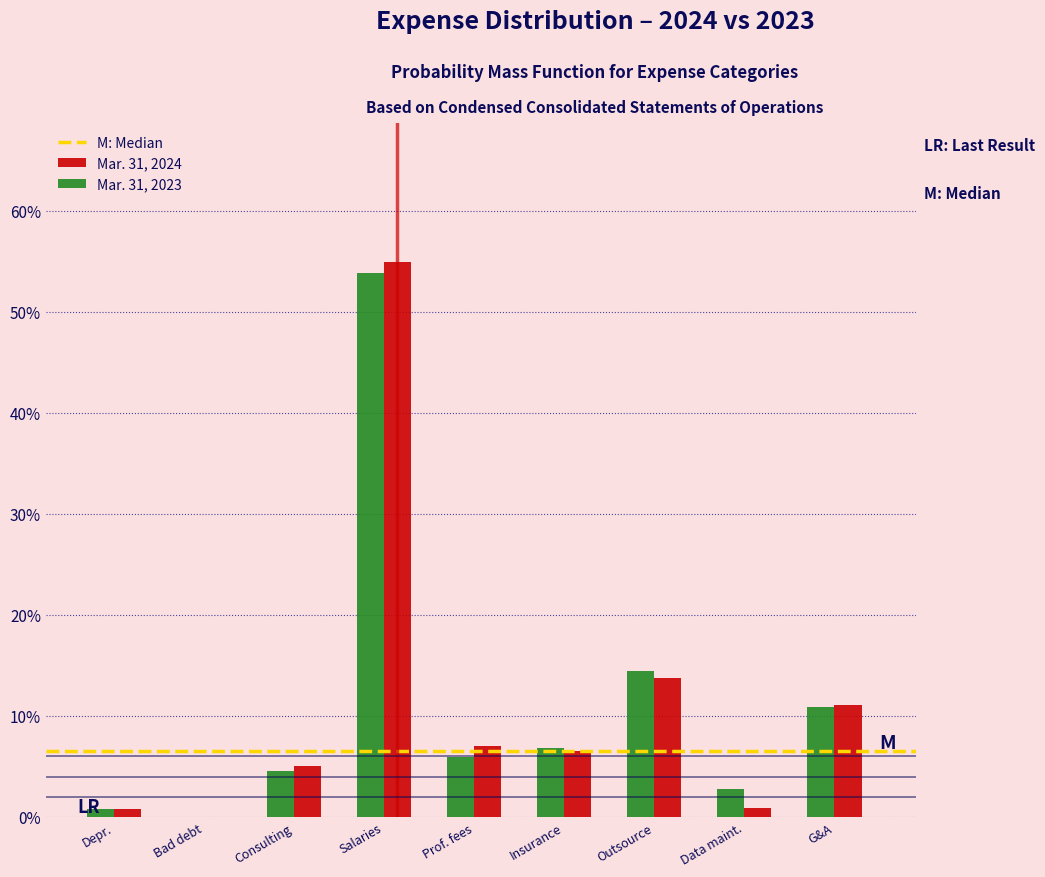

What is the sum of all Mar. 31, 2024 values?

100.0